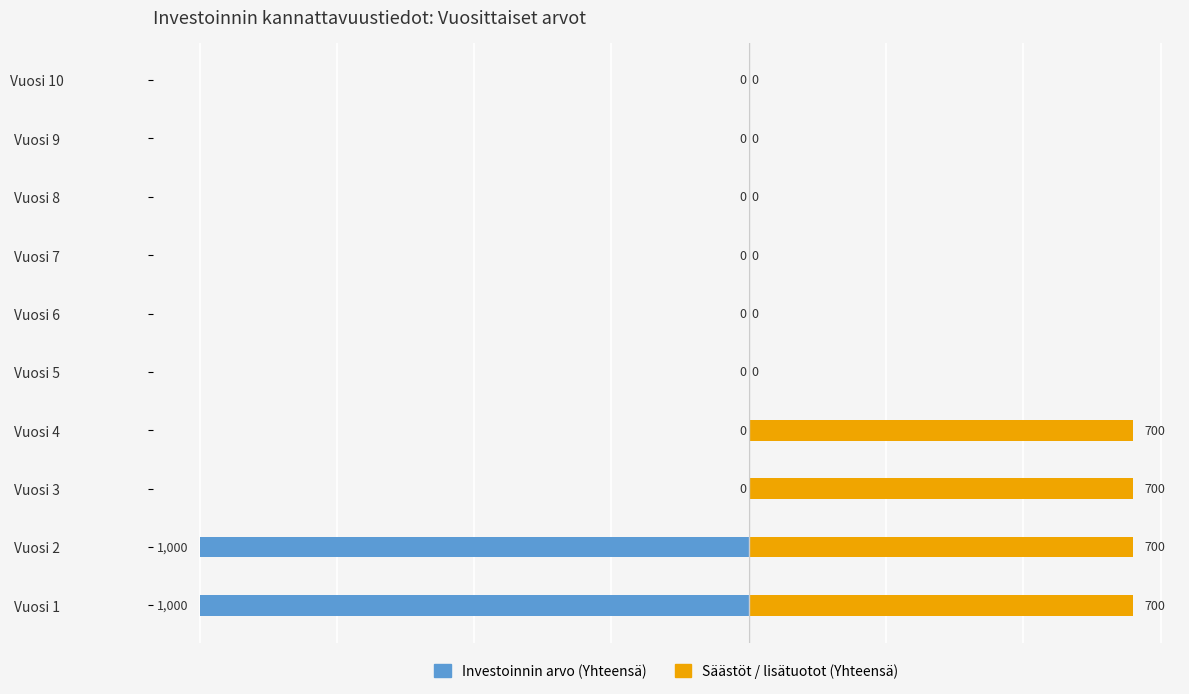

How many categories are shown in the chart?

10